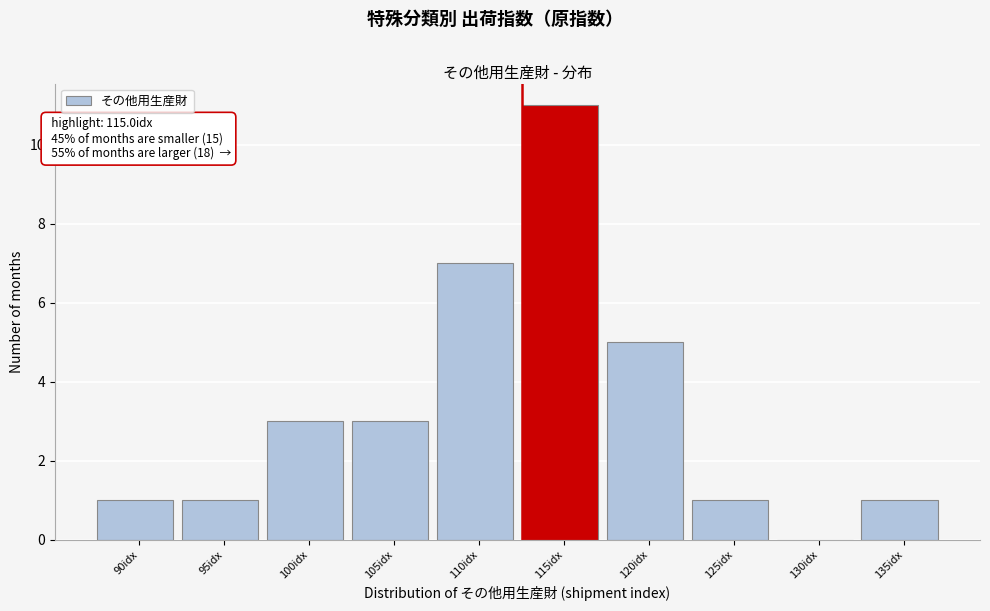

Reading left to right, extract all data points from this chart.

90idx=1	95idx=1	100idx=3	105idx=3	110idx=7	115idx=11	120idx=5	125idx=1	130idx=0	135idx=1